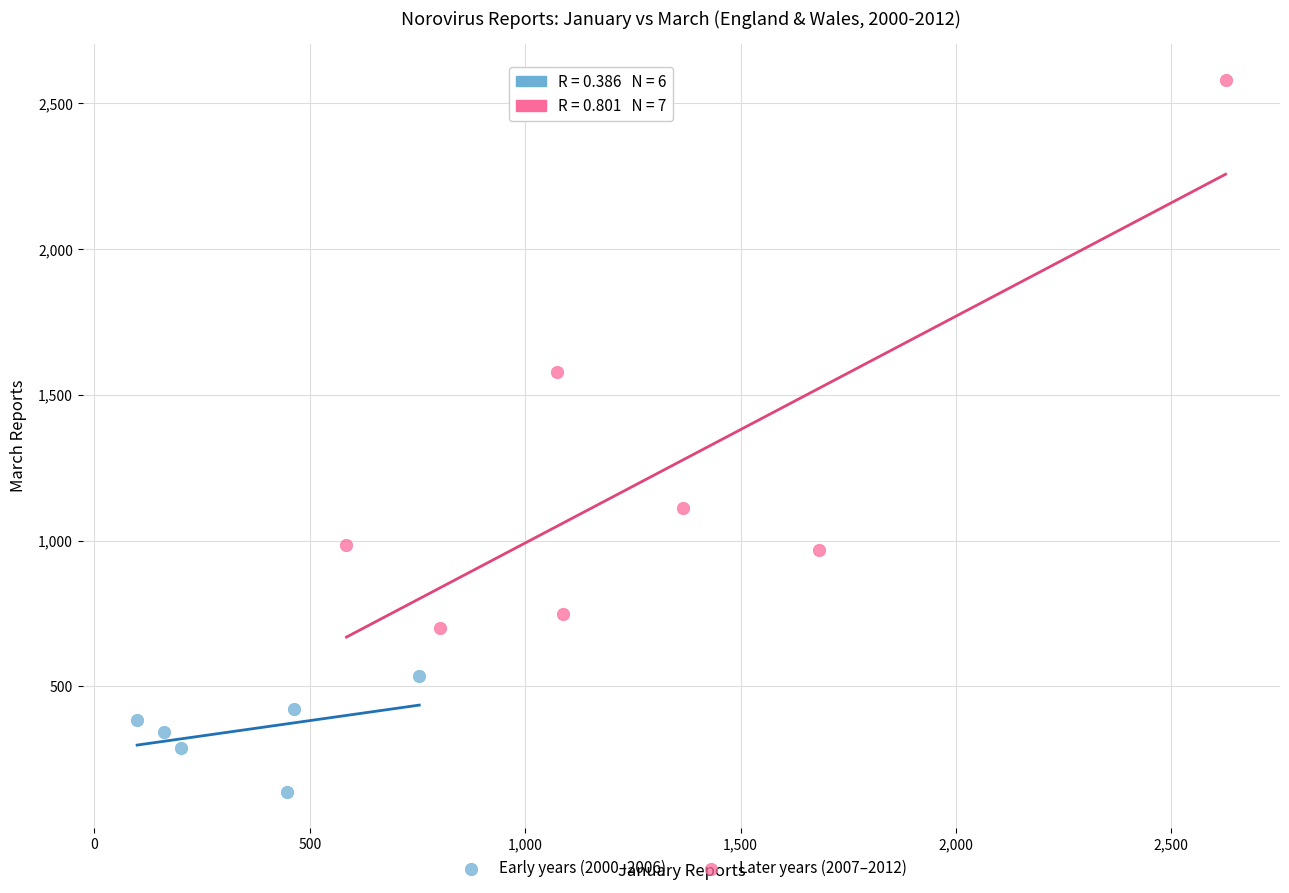

Which series reaches the maximum Y coordinate?

Later years (2007–2012)